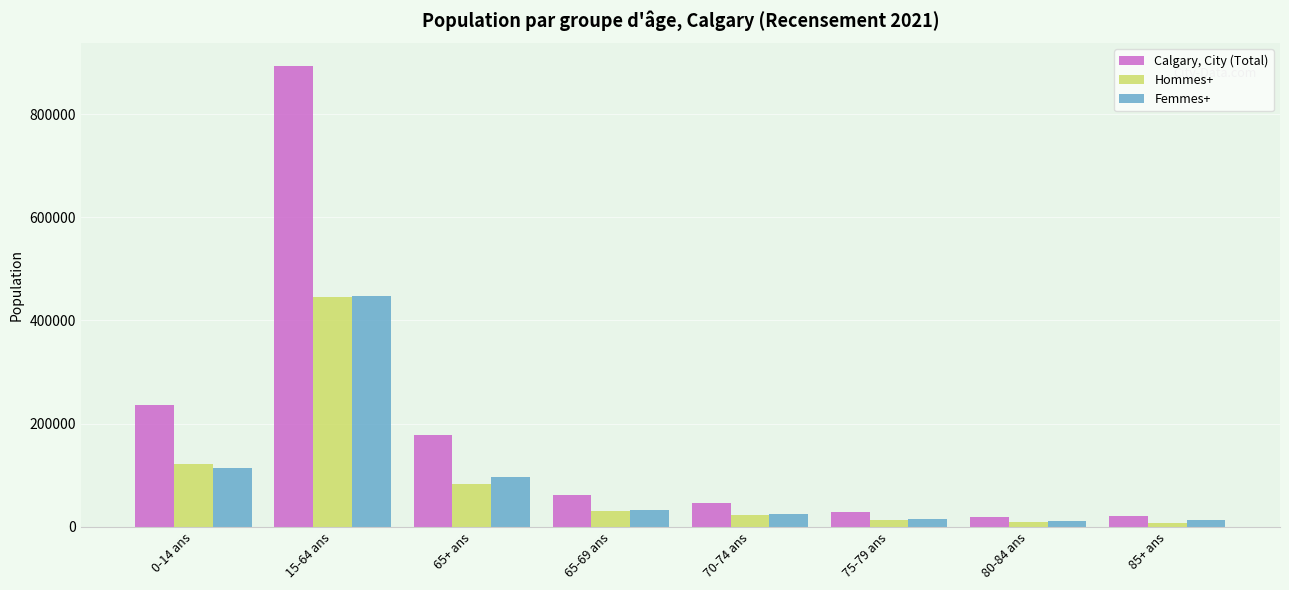

At which label does Femmes+ first exceed 31710?

0-14 ans